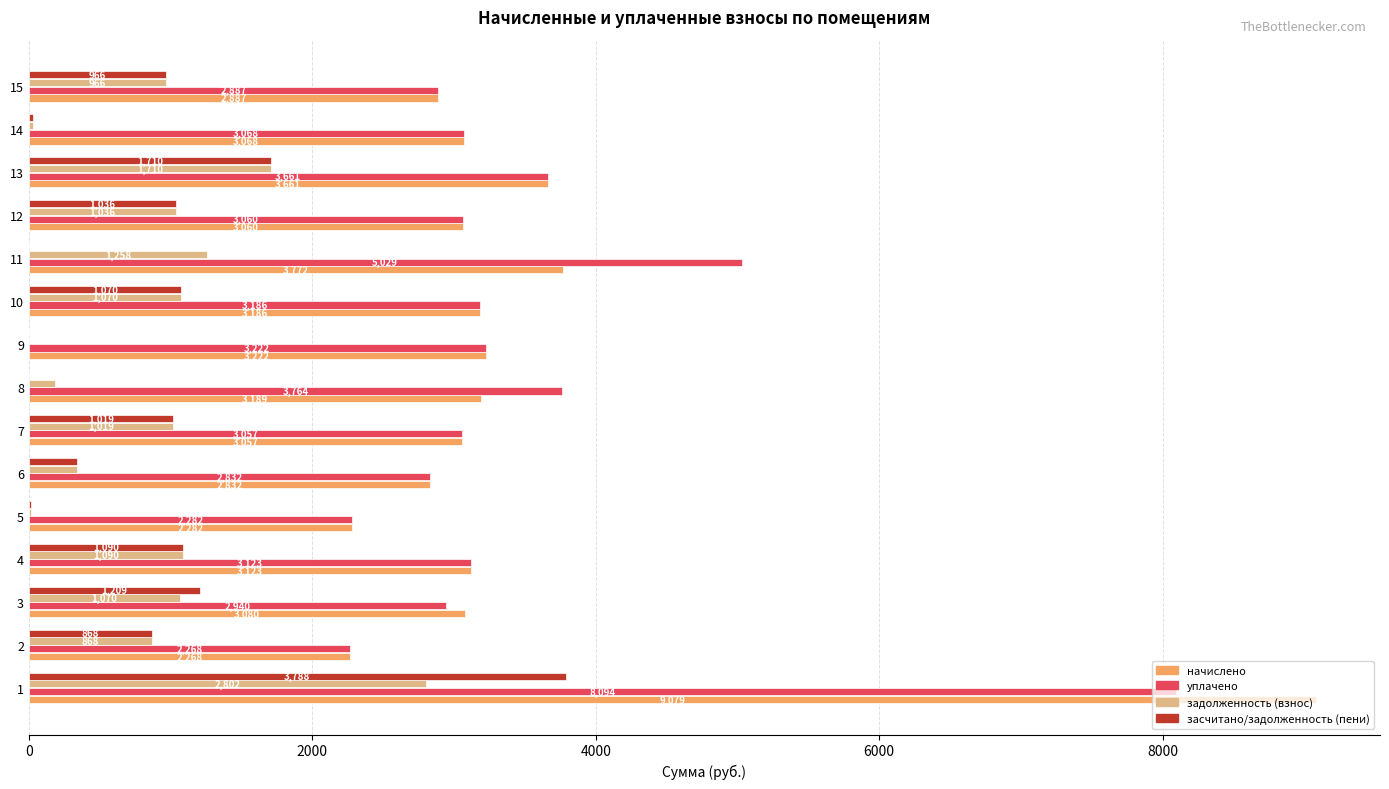

Which series has the largest total across all categories?

уплачено